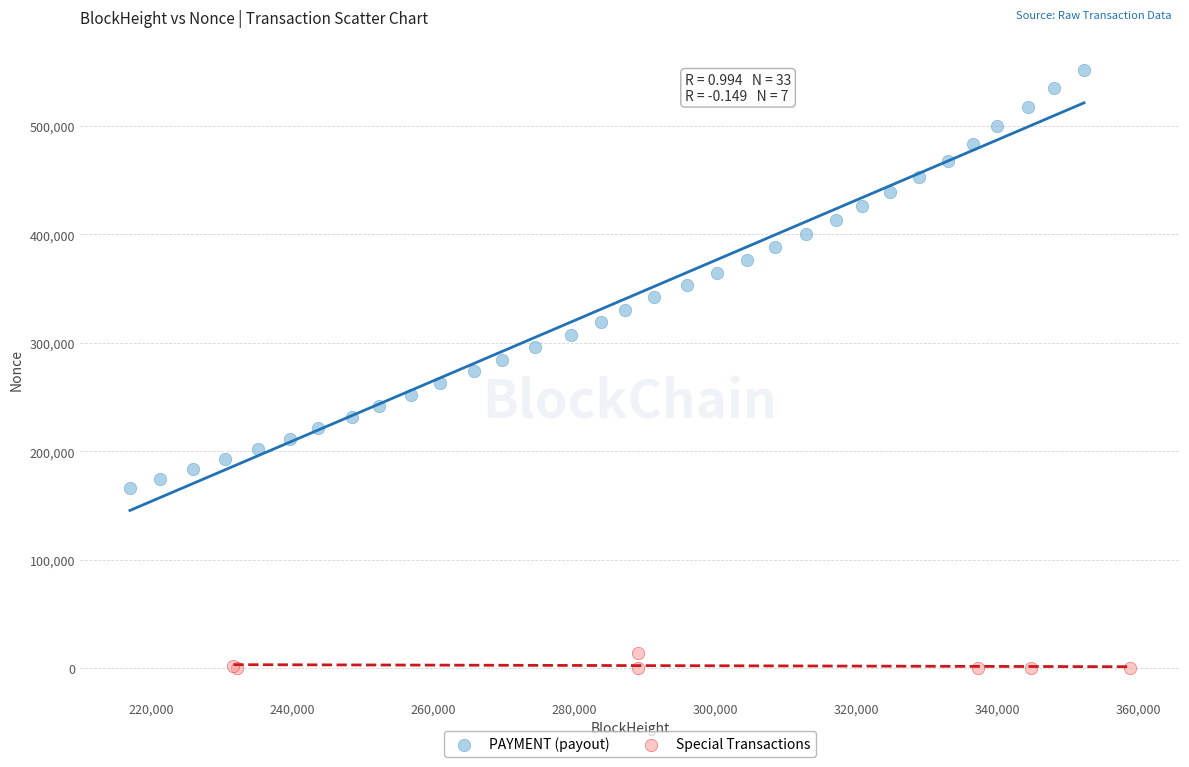

Which series contains the highest Y value?

PAYMENT (payout)